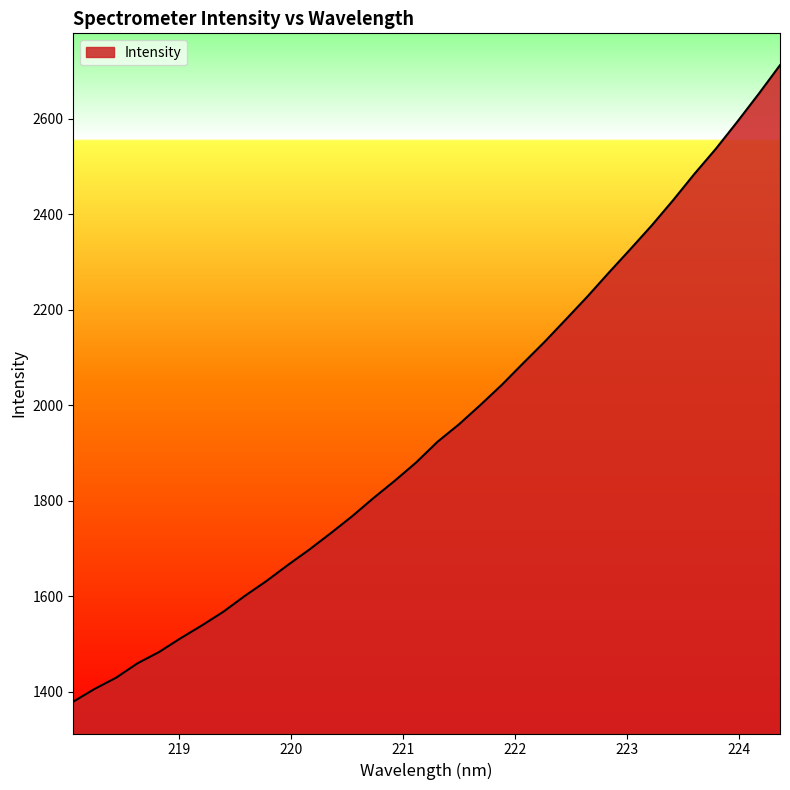

What is the minimum value shown in the chart?

1379.1